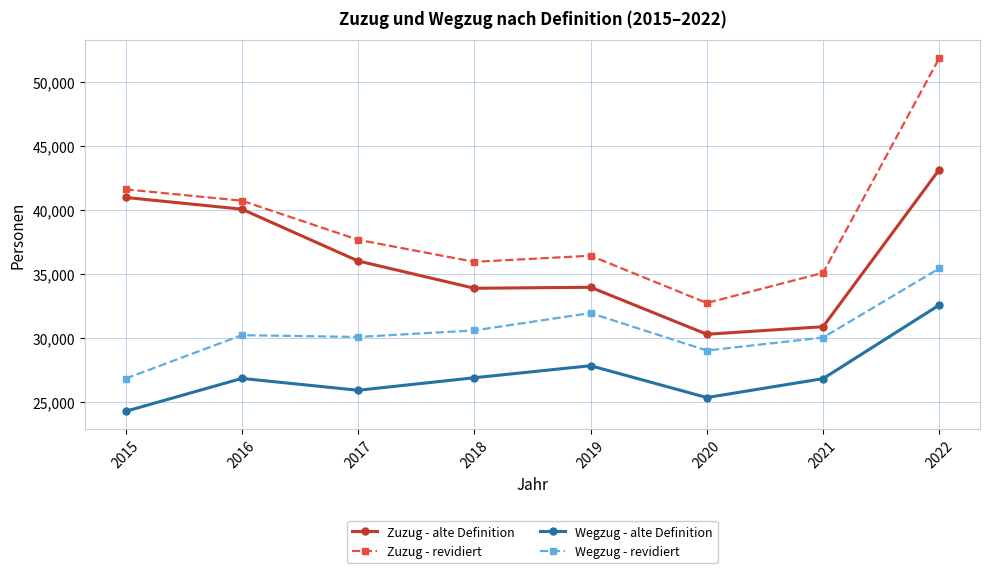

At how many categories does at least one series exceed 33376?

7